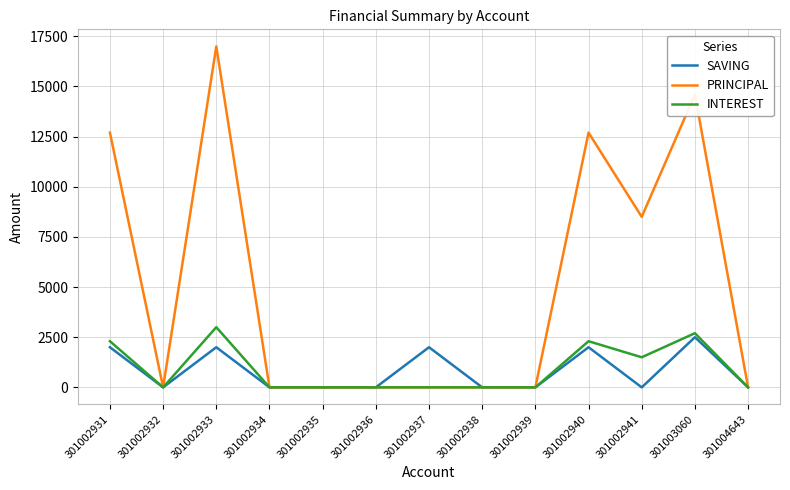

What is the maximum value for SAVING?

2500